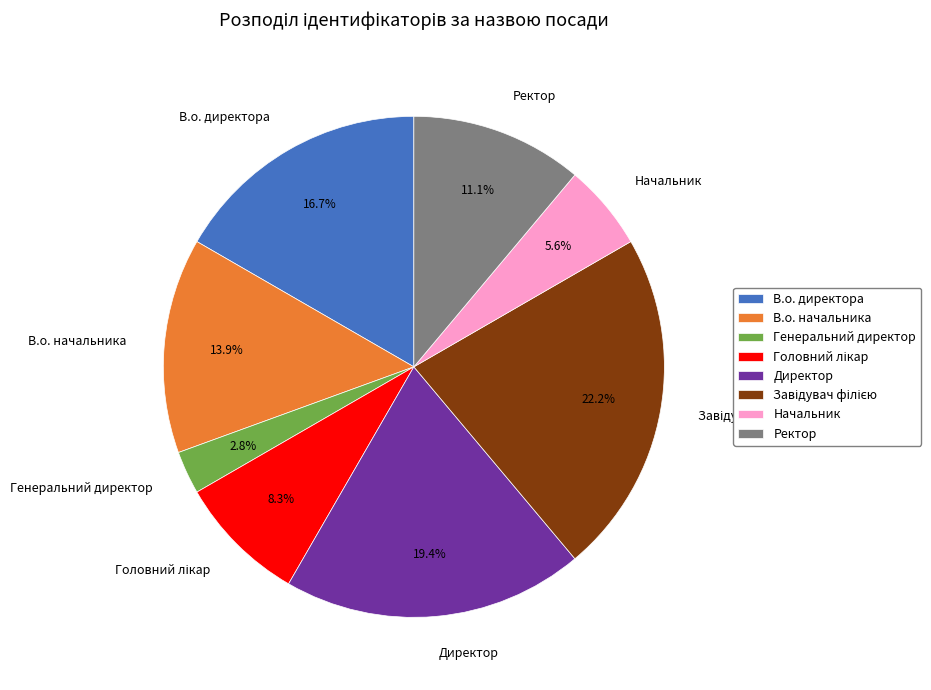

Which has a higher value, Ректор or Директор?

Директор